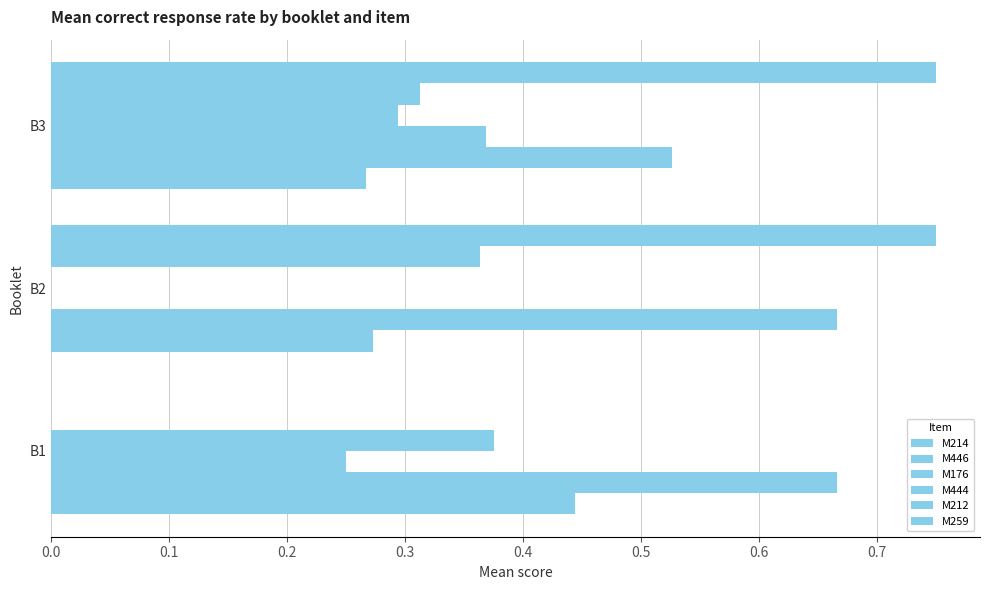

What is the minimum value for M444?

0.3